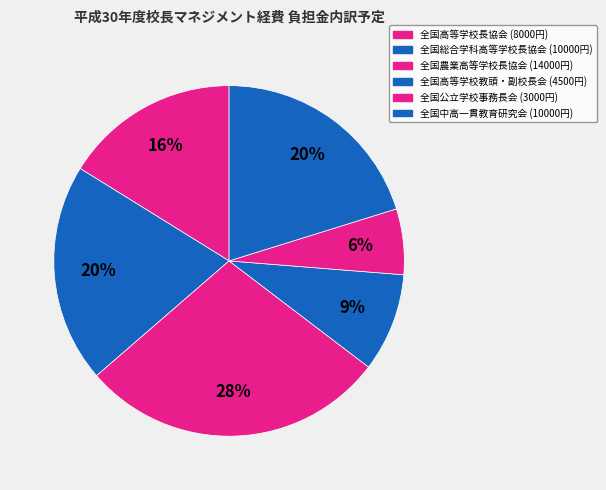

To the nearest percent, what portion does 全国公立学校事務長会 represent?

6%